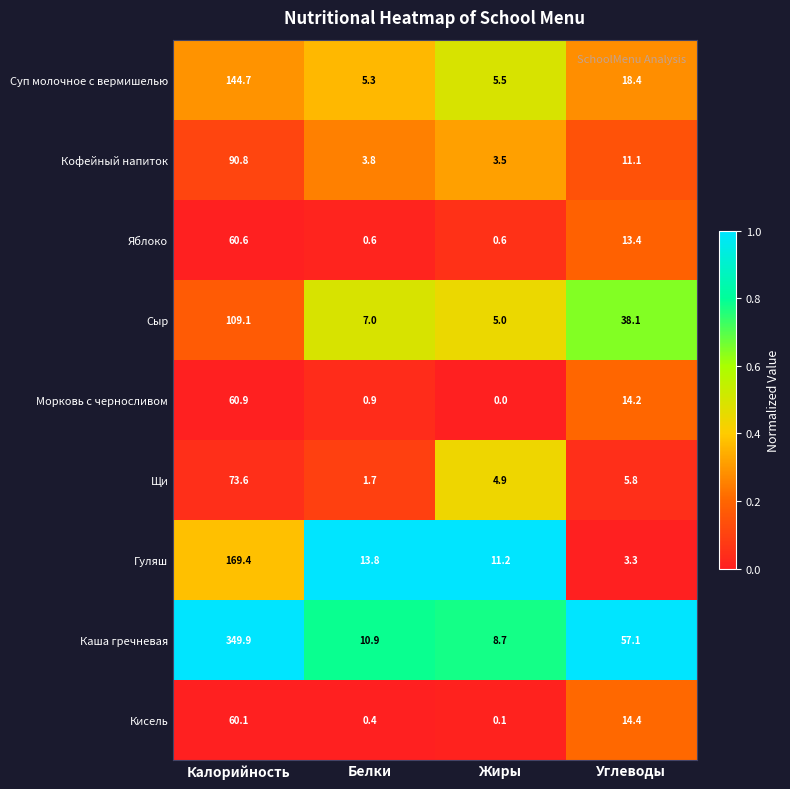

At which label is Щи closest to 37?

Углеводы